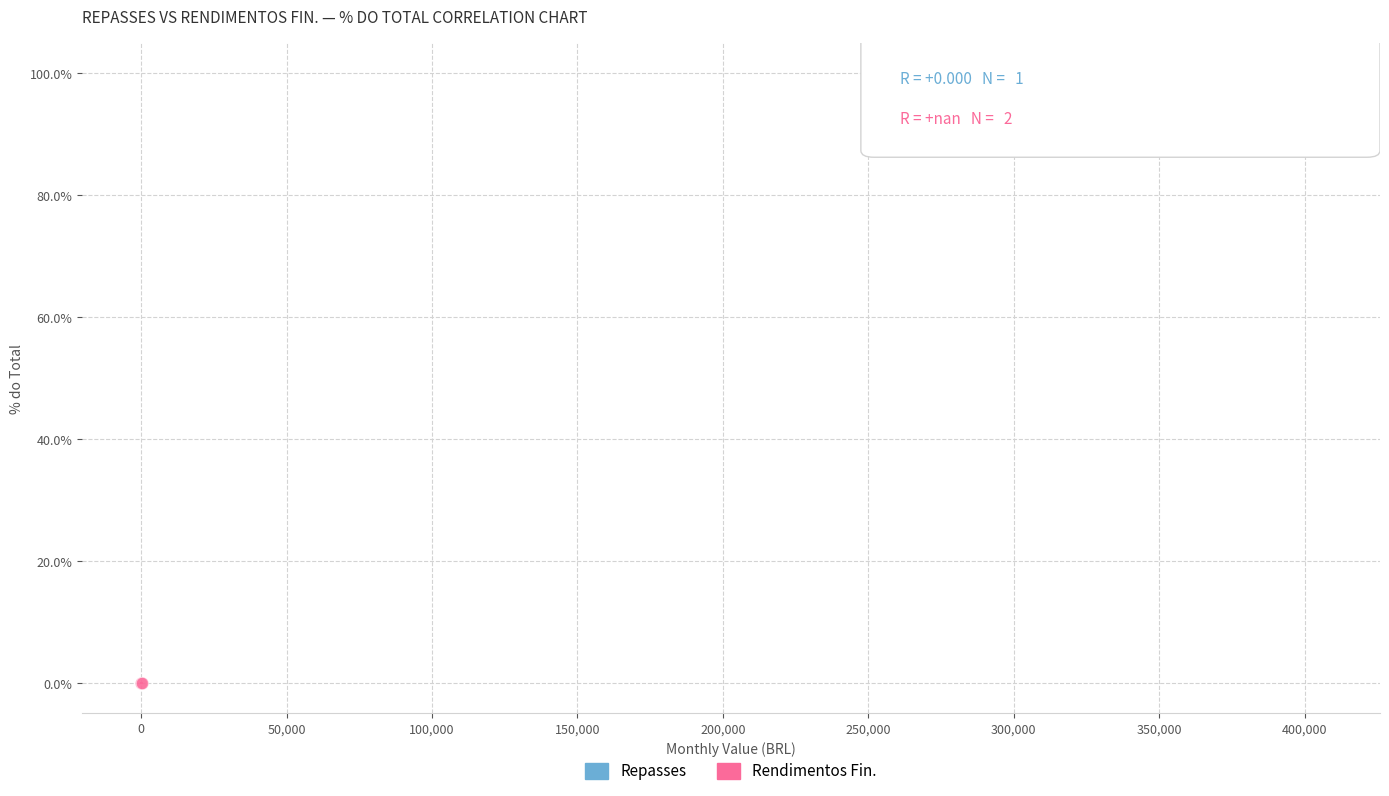

What are all the series names shown in the legend?

Repasses, Rendimentos Fin.